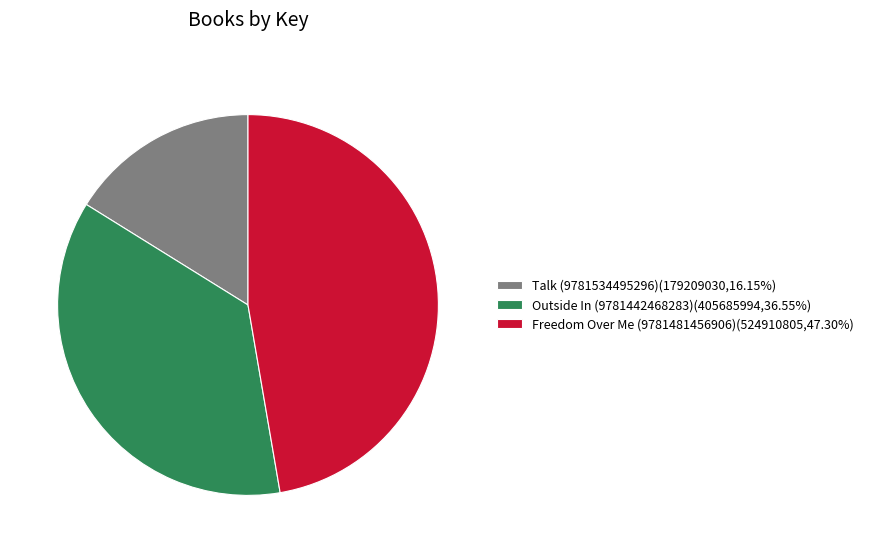

Do Talk (9781534495296) and Freedom Over Me (9781481456906) together represent more than half of the pie?

Yes